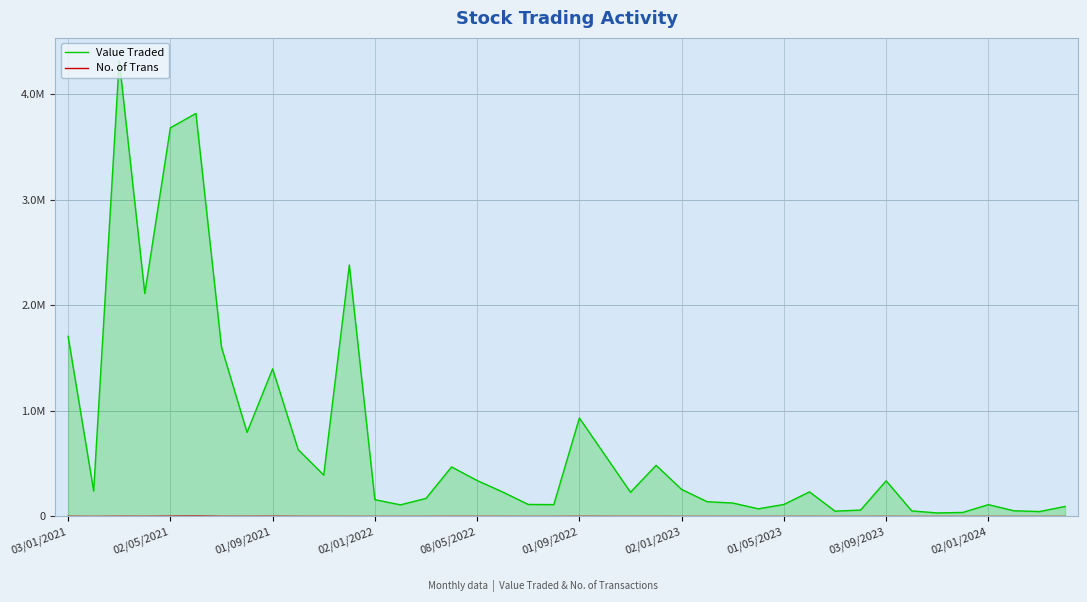

Is it true that Value Traded equals 114054 at 01/05/2023?

True